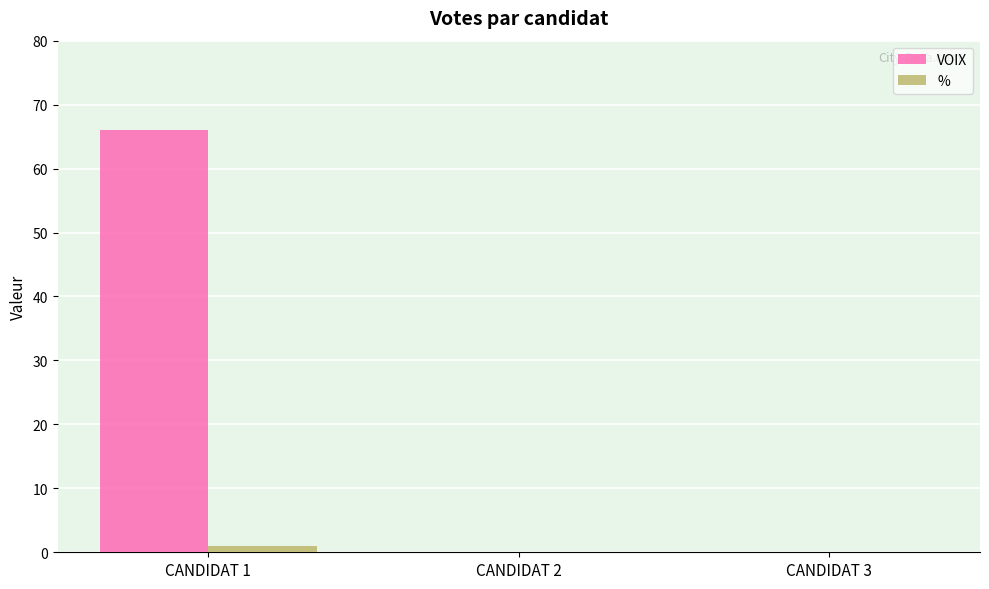

Reading right to left, what are all the values shown in this chart?

VOIX: 0.0	0.0	66.0
%: 0.0	0.0	1.0